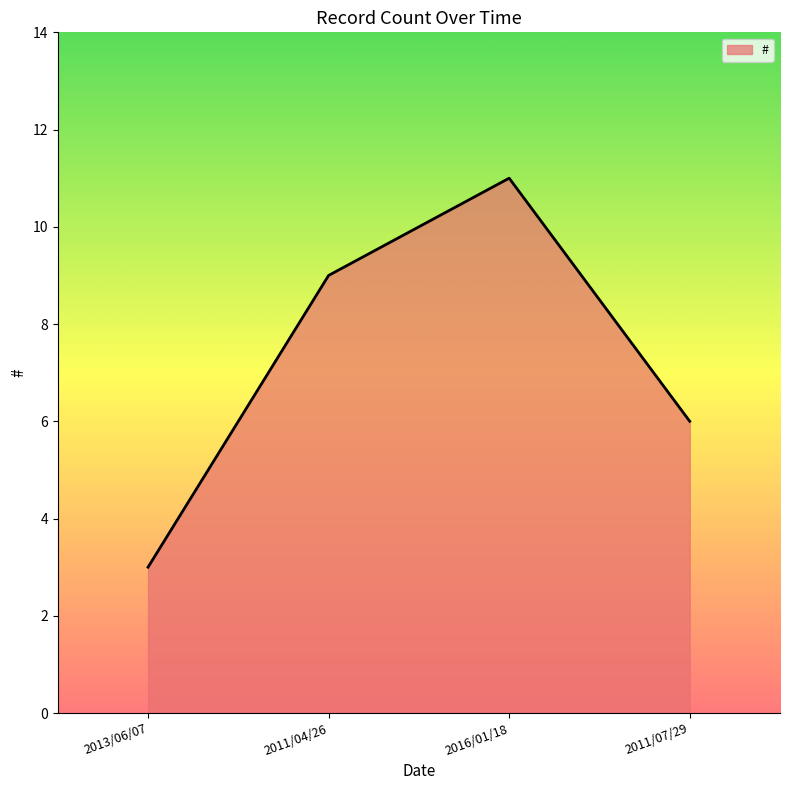

At which label is the value closest to 7?

2011/07/29